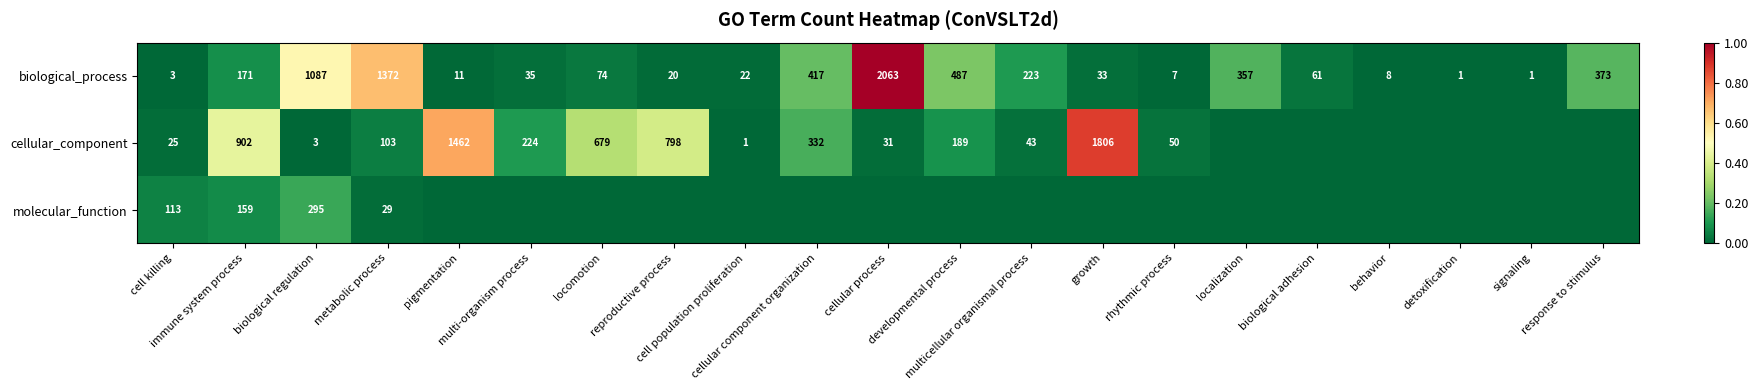

What is the difference between the second highest and second lowest values in the biological_process series?

1371